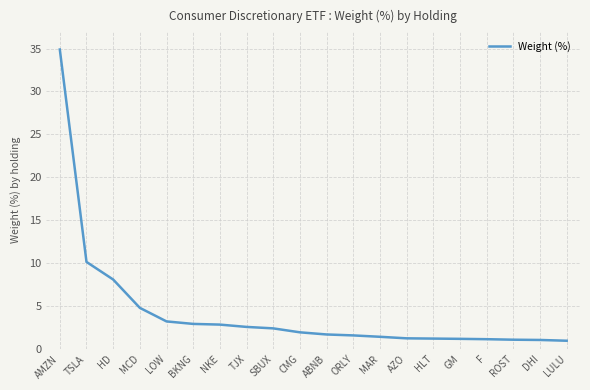

What position from the right is TJX?

13